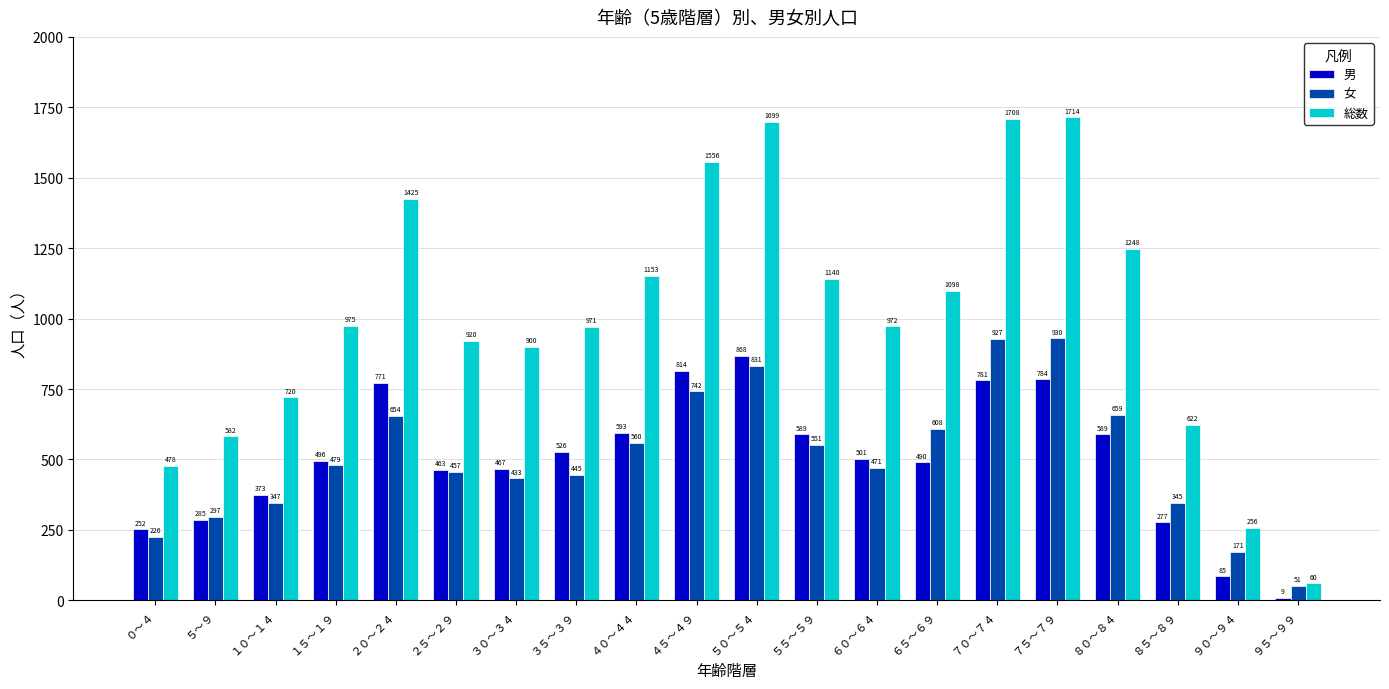

What value does the 男 series have at ４５～４９, to the nearest 100?

800